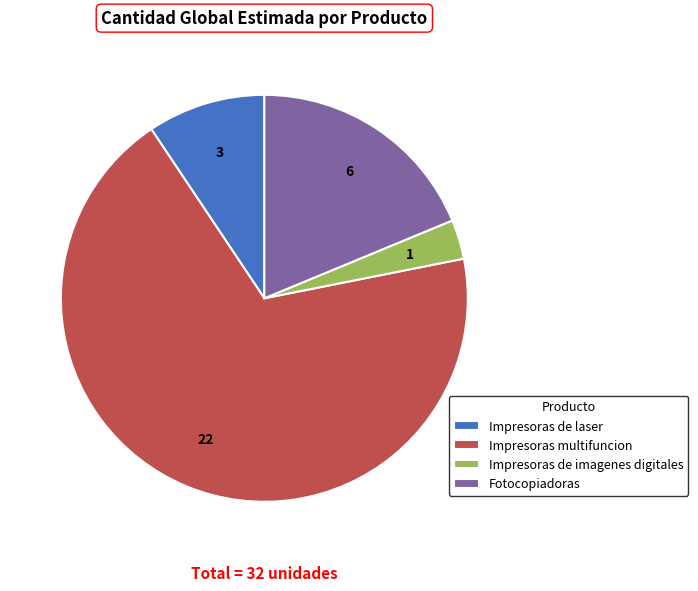

Does any single category account for the majority?

Yes